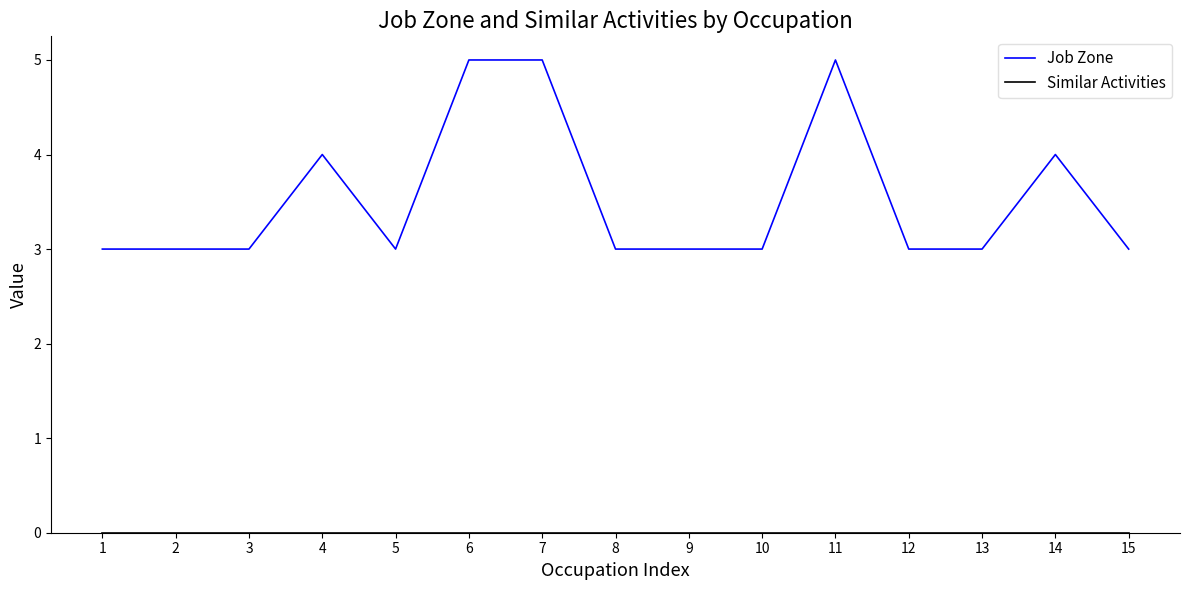

The Job Zone series shows 4 at 14. True or false?

True